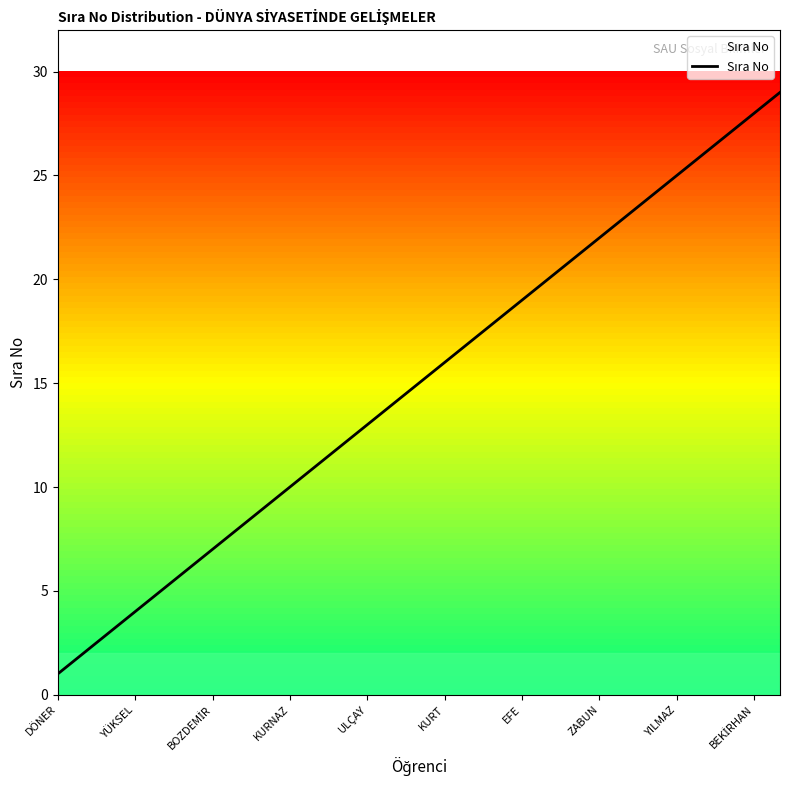

What position from the left is KURT?

6